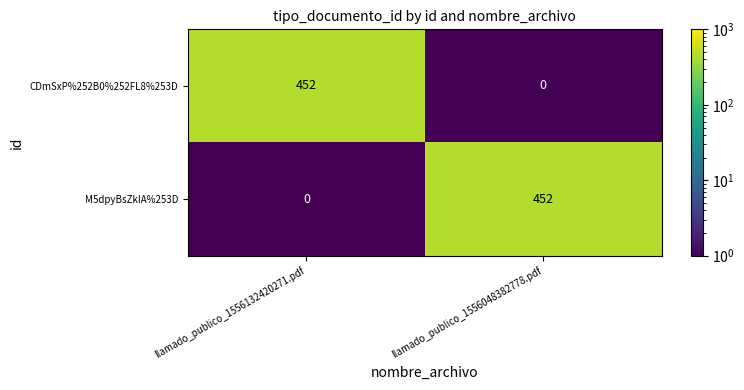

What is the greatest value displayed?

452